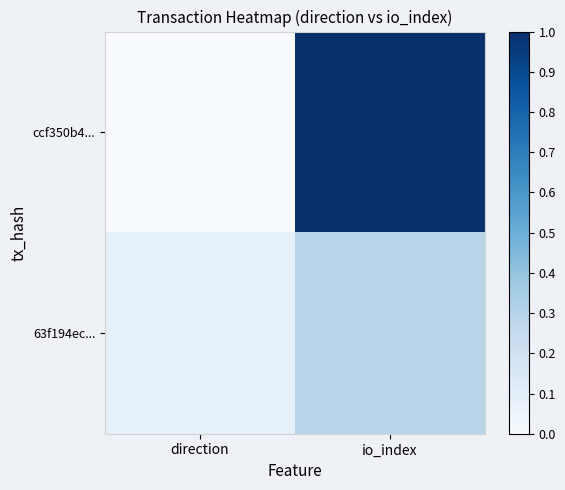

Reading left to right, what are all the values shown in this chart?

ccf350b4...: direction=0.0	io_index=1.0
63f194ec...: direction=0.1	io_index=0.3